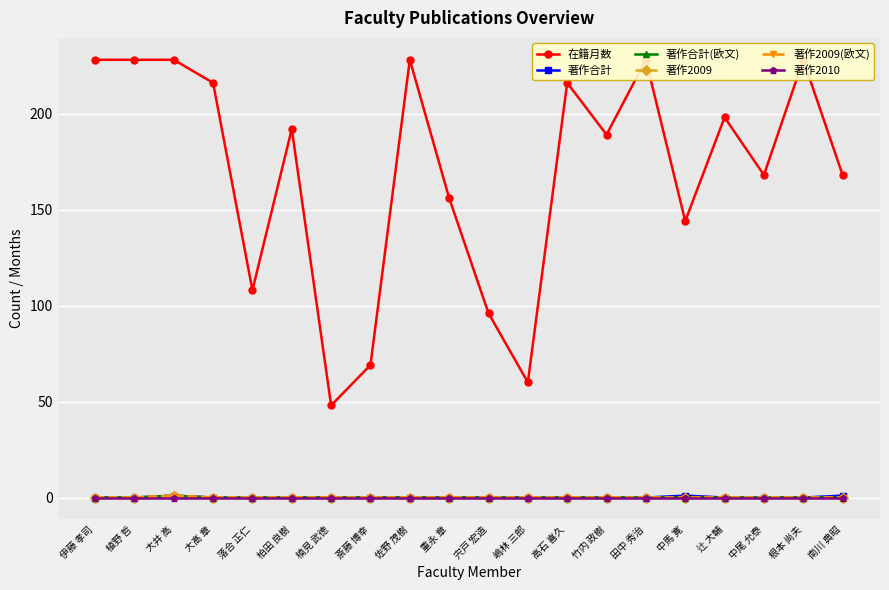

Rank the series by their maximum value, from lowest to highest.

著作2010, 著作合計, 著作合計(欧文), 著作2009, 著作2009(欧文), 在籍月数